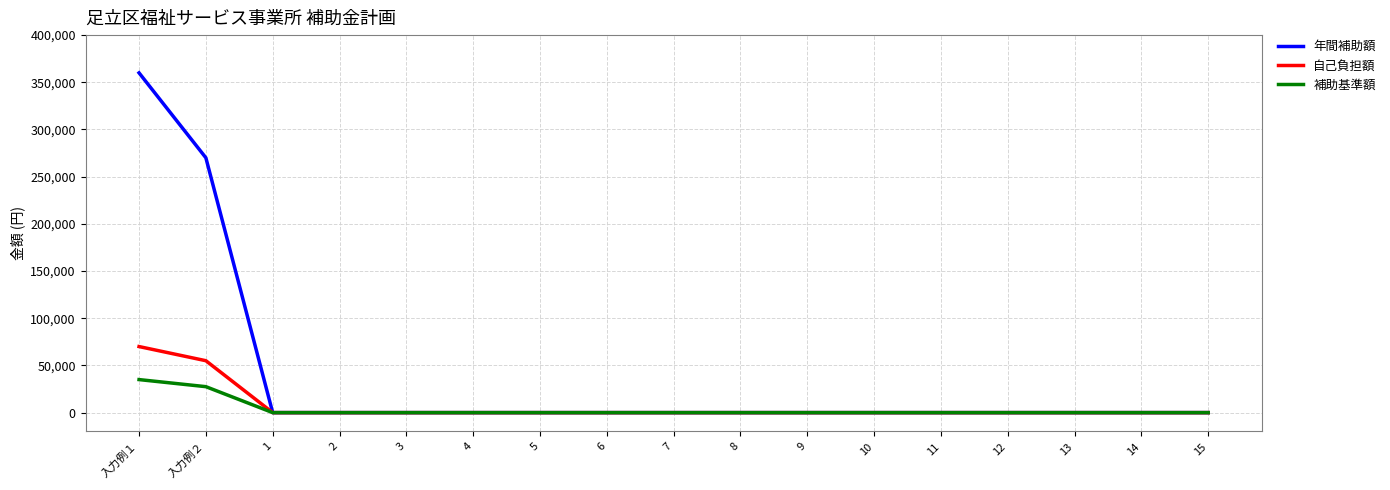

Rank the series by their maximum value, from highest to lowest.

年間補助額, 自己負担額, 補助基準額